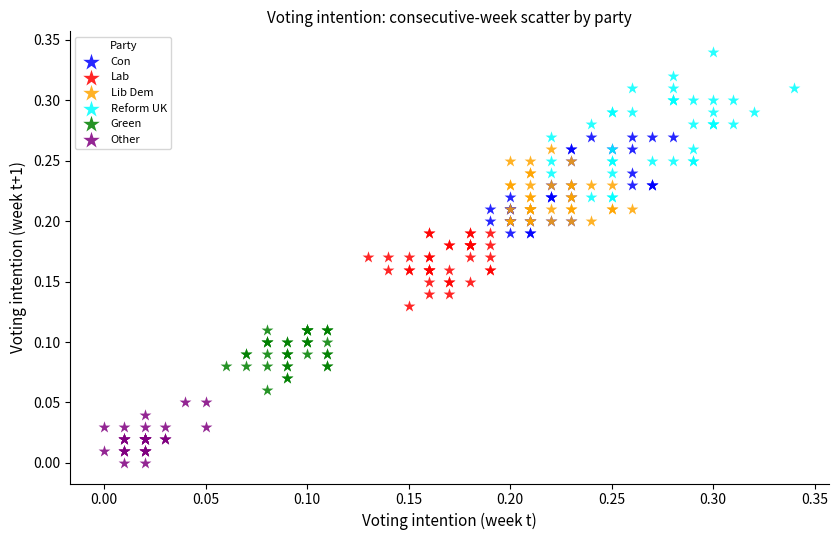

Which series has the largest Y range (max minus min)?

Reform UK